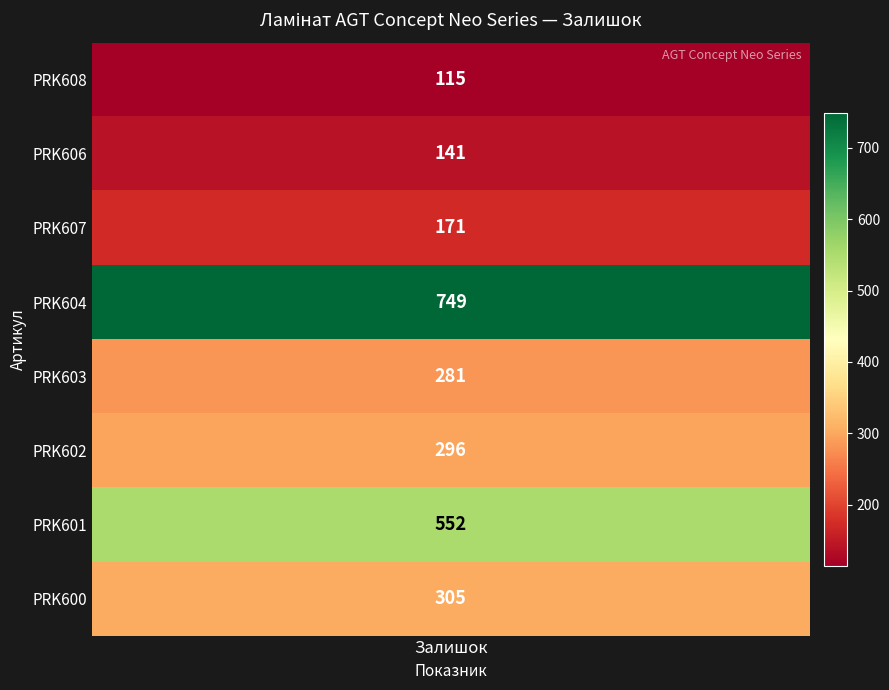

What is the approximate value at PRK600, to the nearest 50?

300